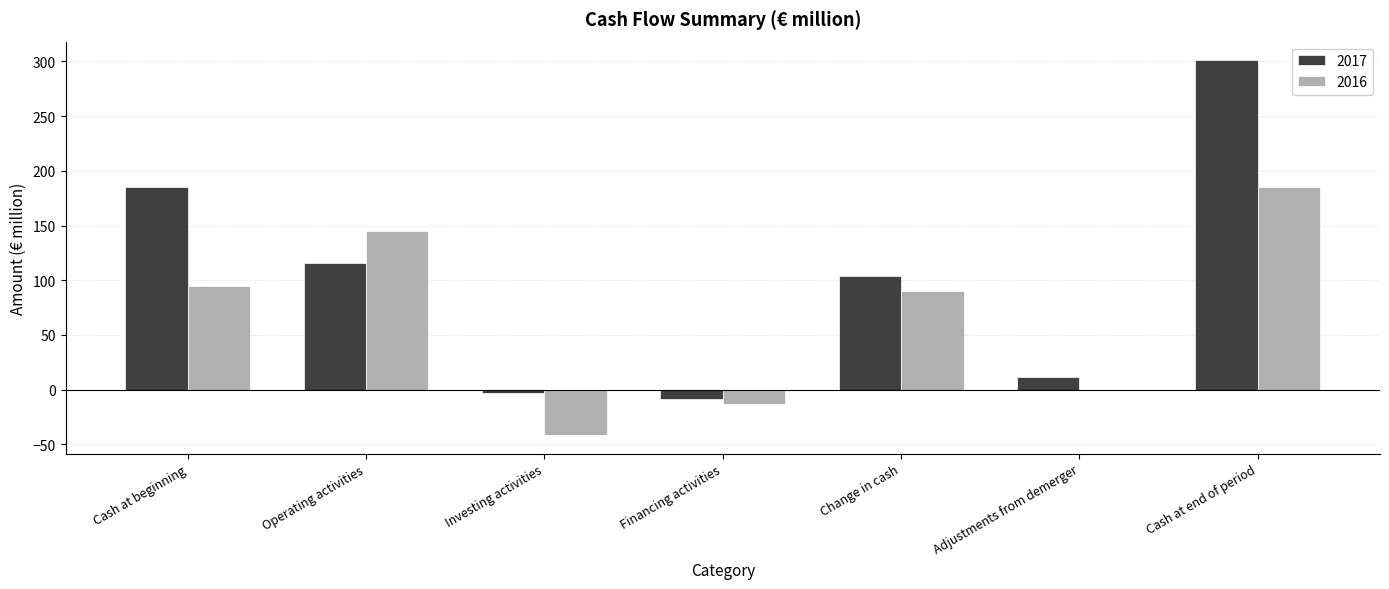

Read the 2017 value at Operating activities.

115.5